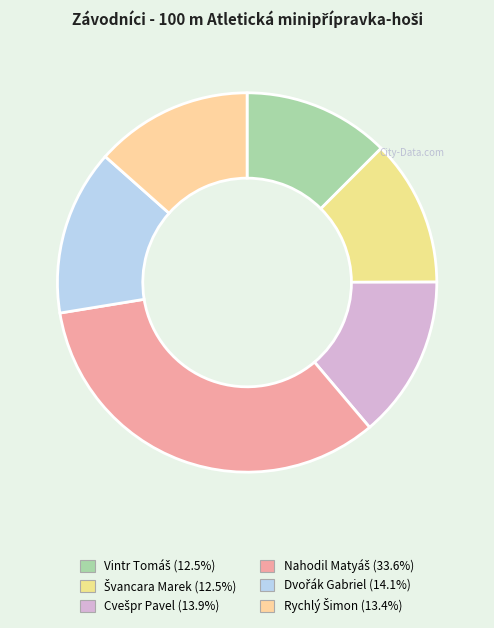

Rank the categories by value from lowest to highest.

Švancara Marek, Vintr Tomáš, Rychlý Šimon, Cvešpr Pavel, Dvořák Gabriel, Nahodil Matyáš